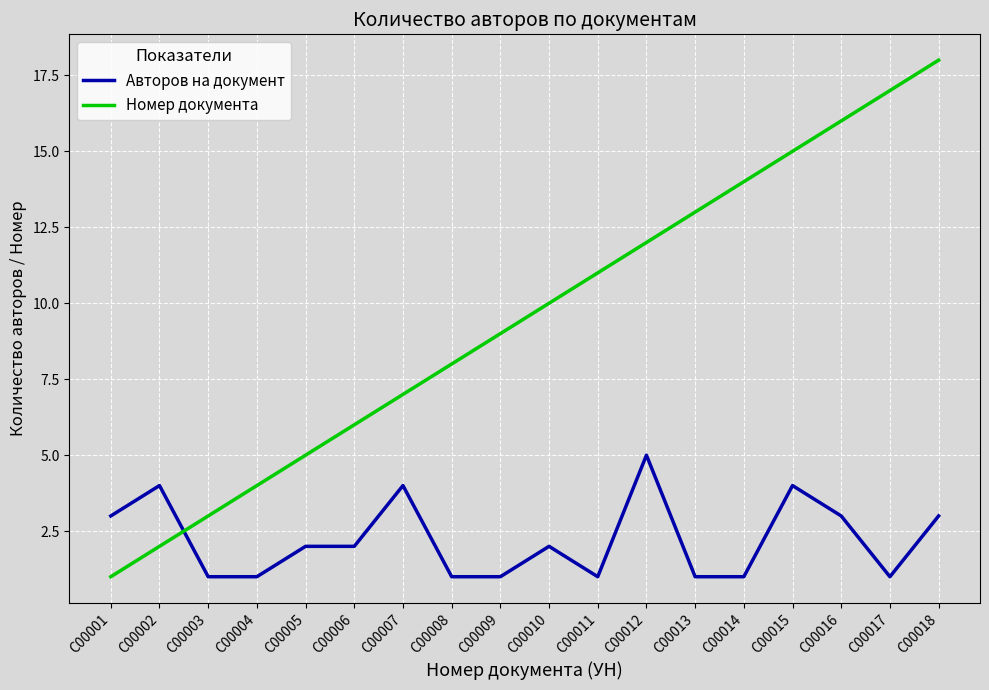

Reading left to right, transcribe all the data shown in this chart.

Авторов на документ: 3	4	1	1	2	2	4	1	1	2	1	5	1	1	4	3	1	3
Номер документа: 1	2	3	4	5	6	7	8	9	10	11	12	13	14	15	16	17	18